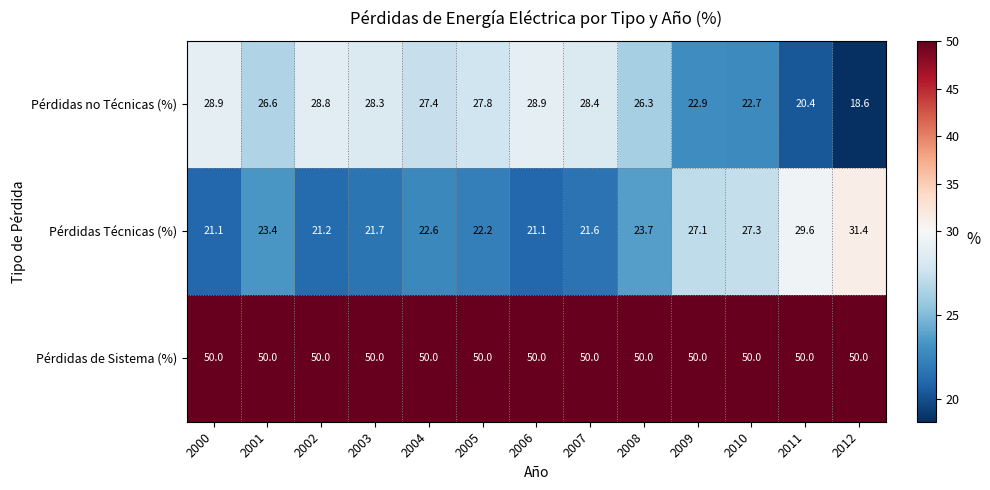

Which category has the lowest value across all series?

2012